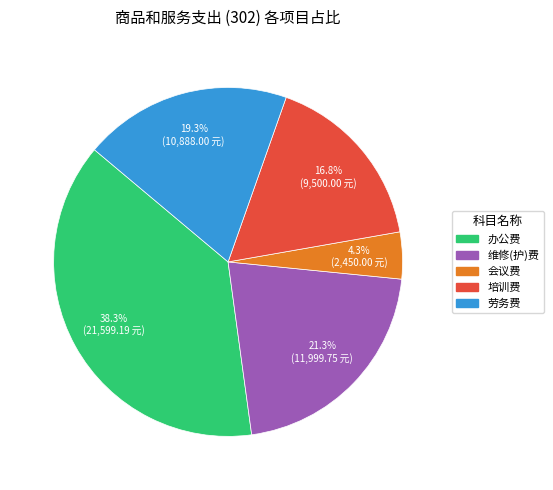

To the nearest percent, what is the average slice percentage?

20%